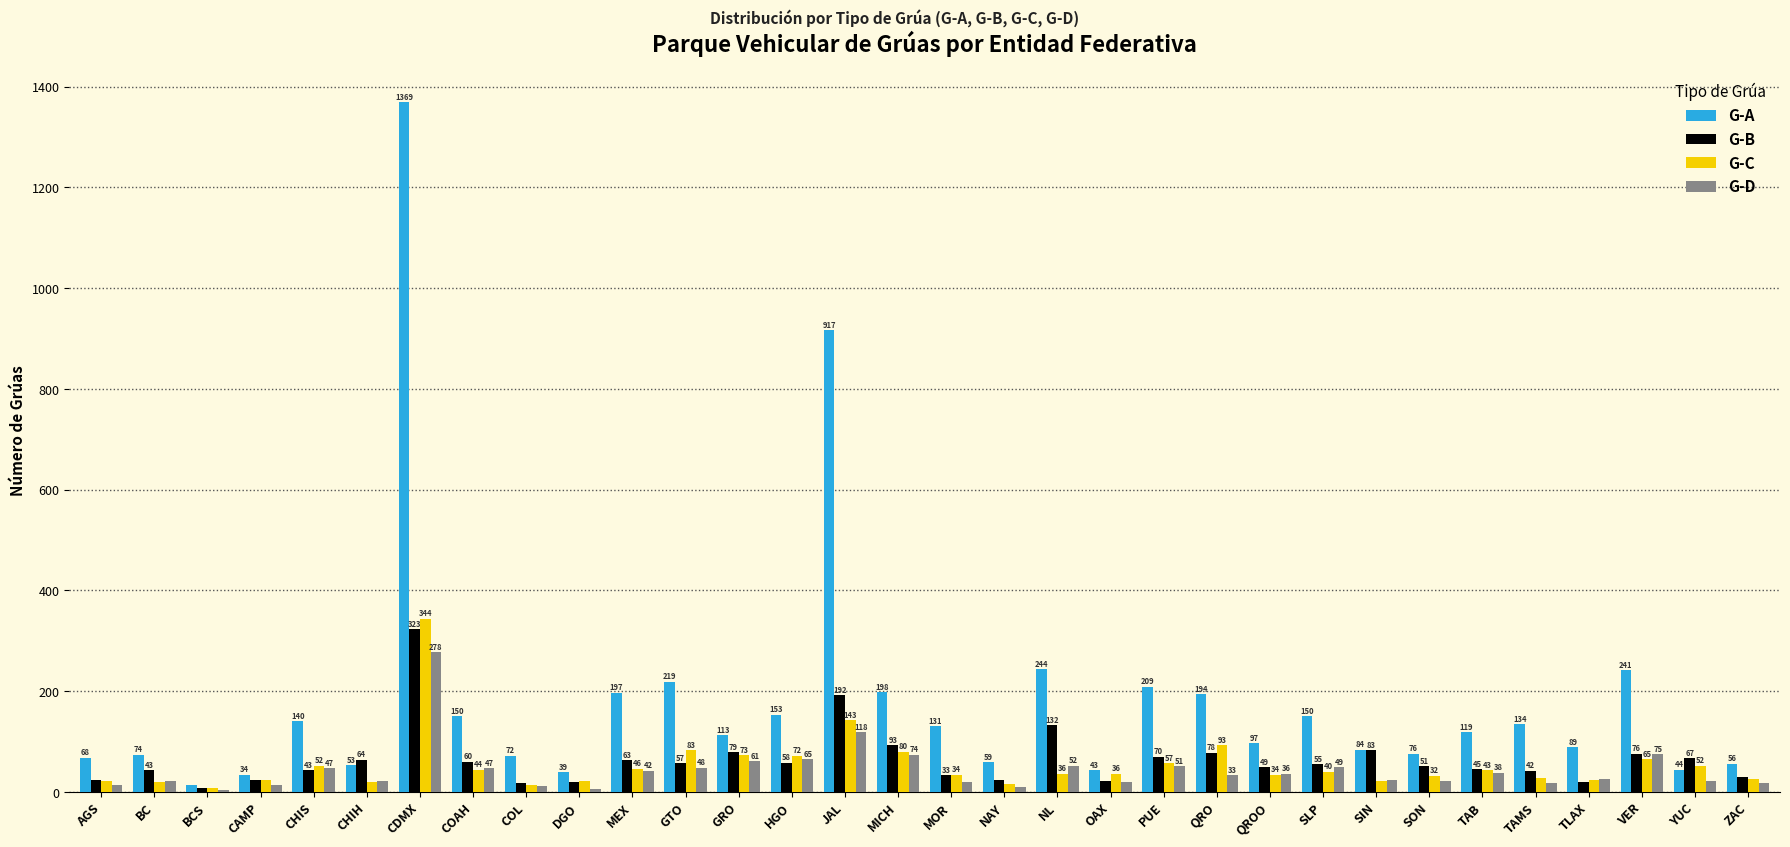

How many groups of bars are there?

32